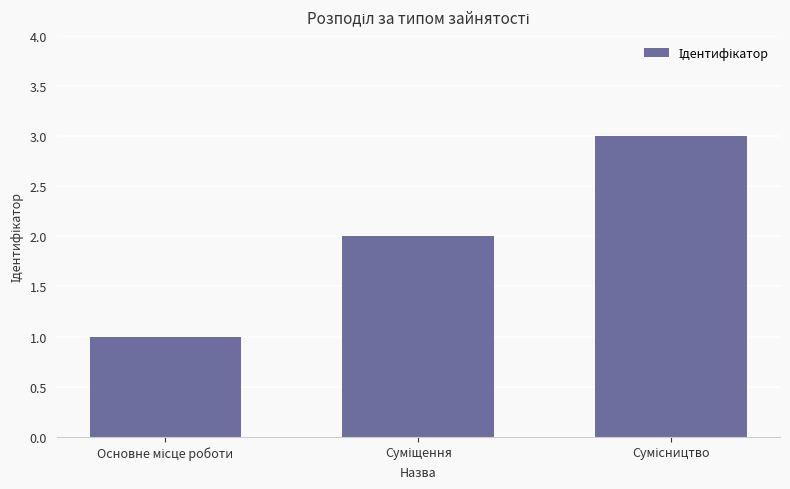

What is the maximum value shown in the chart?

3